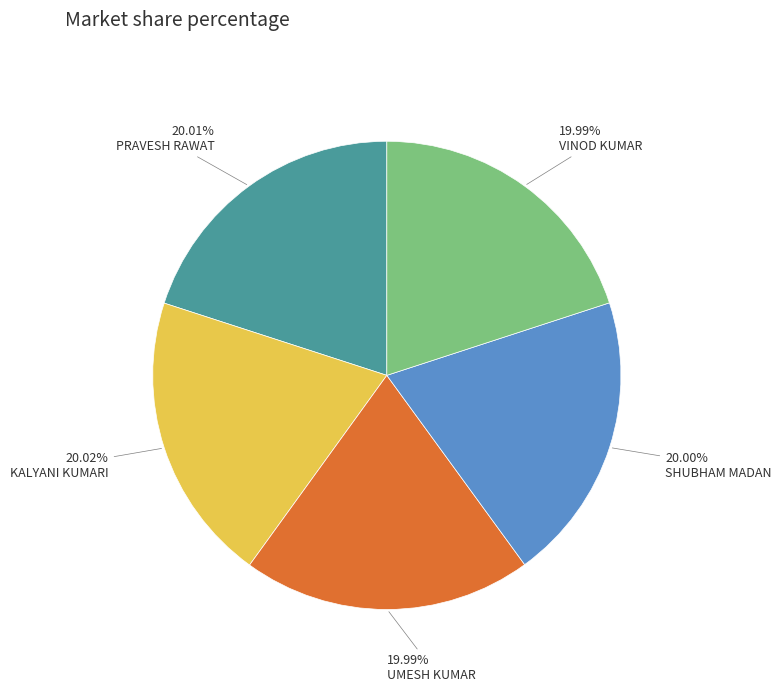

Does any single category account for the majority?

No